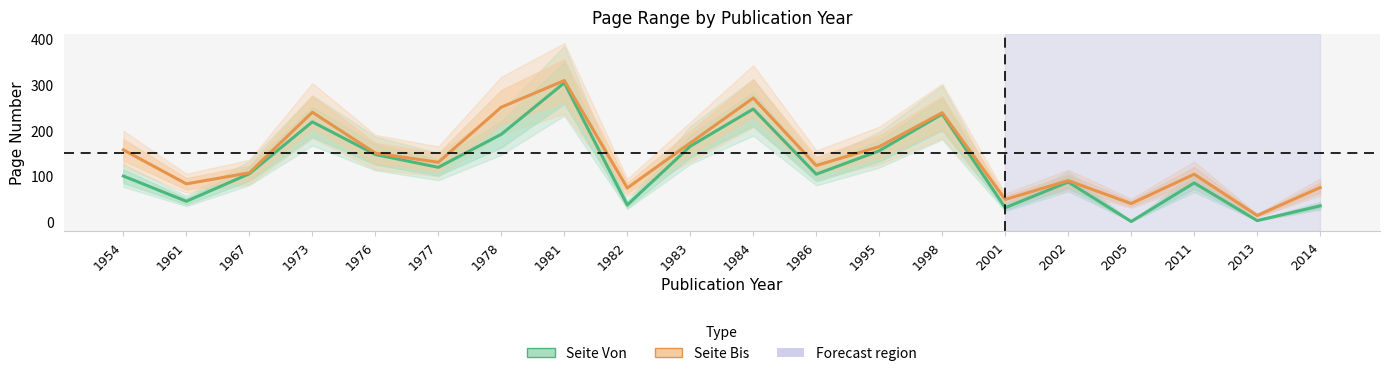

What is the minimum value for Seite Von?

1